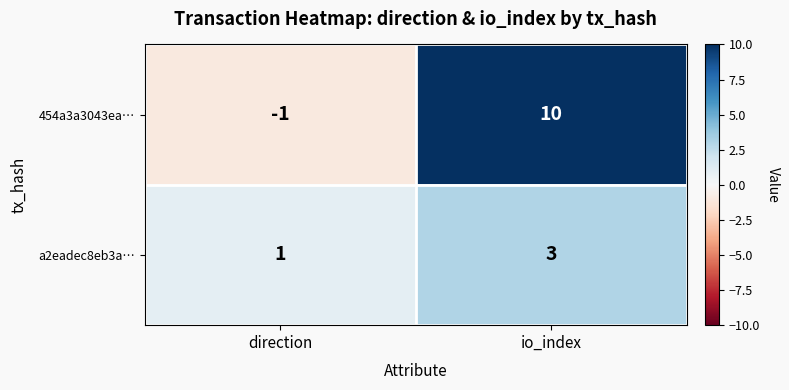

What is the sum of all 454a3a3043ea… values?

9